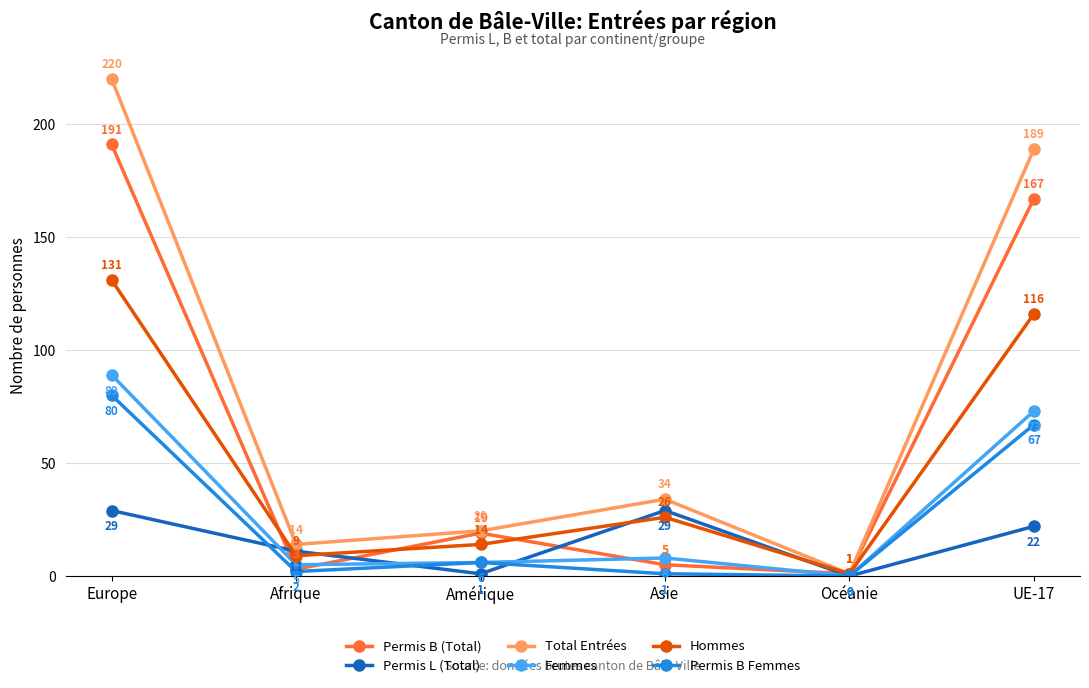

What is the total value across all series at Afrique?

44